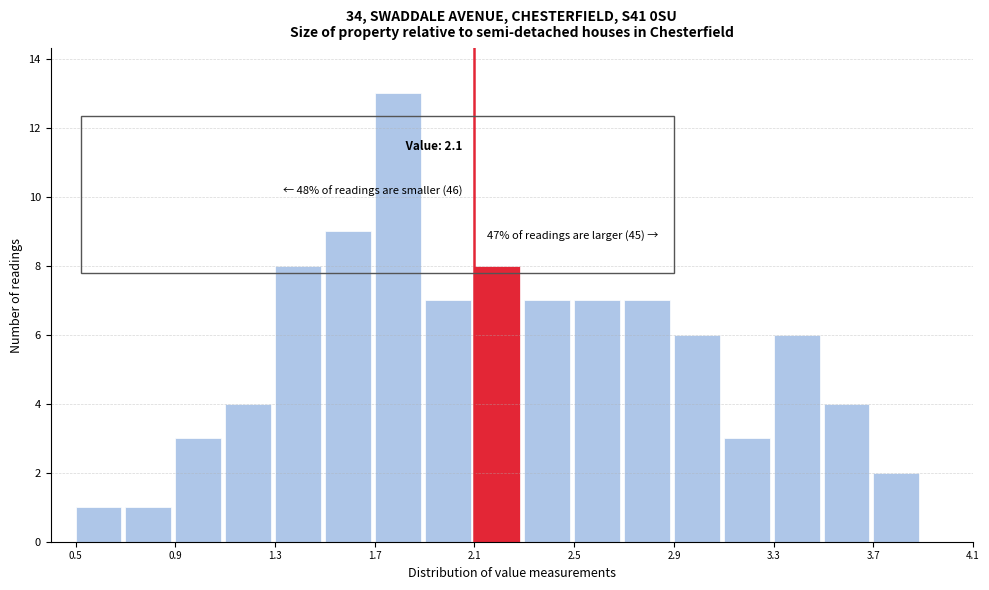

Over which range of the x-axis is the bar tallest?

1.7 to 1.9